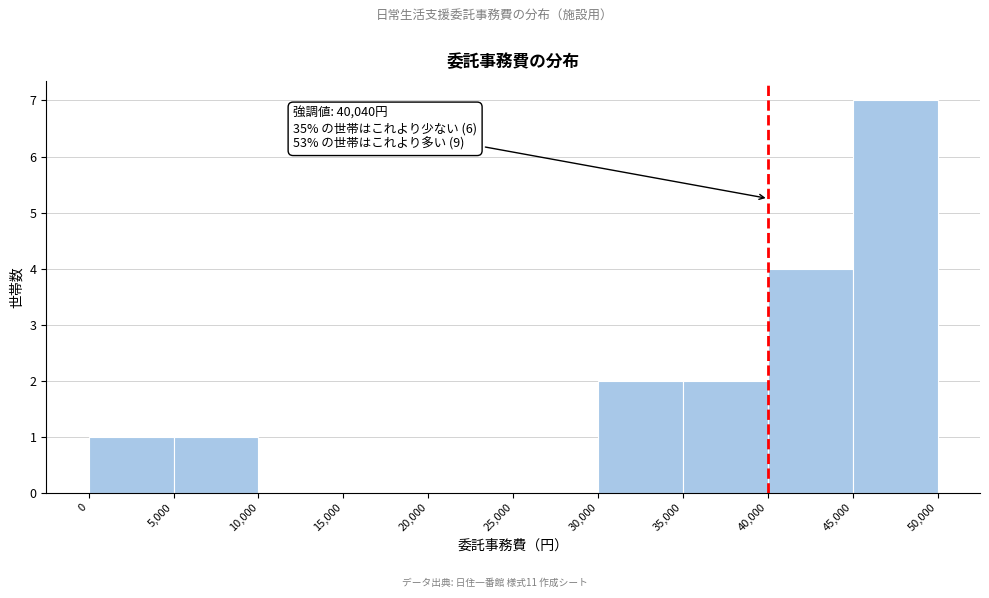

Which range on the x-axis has the tallest bar?

45,000 to 50,000